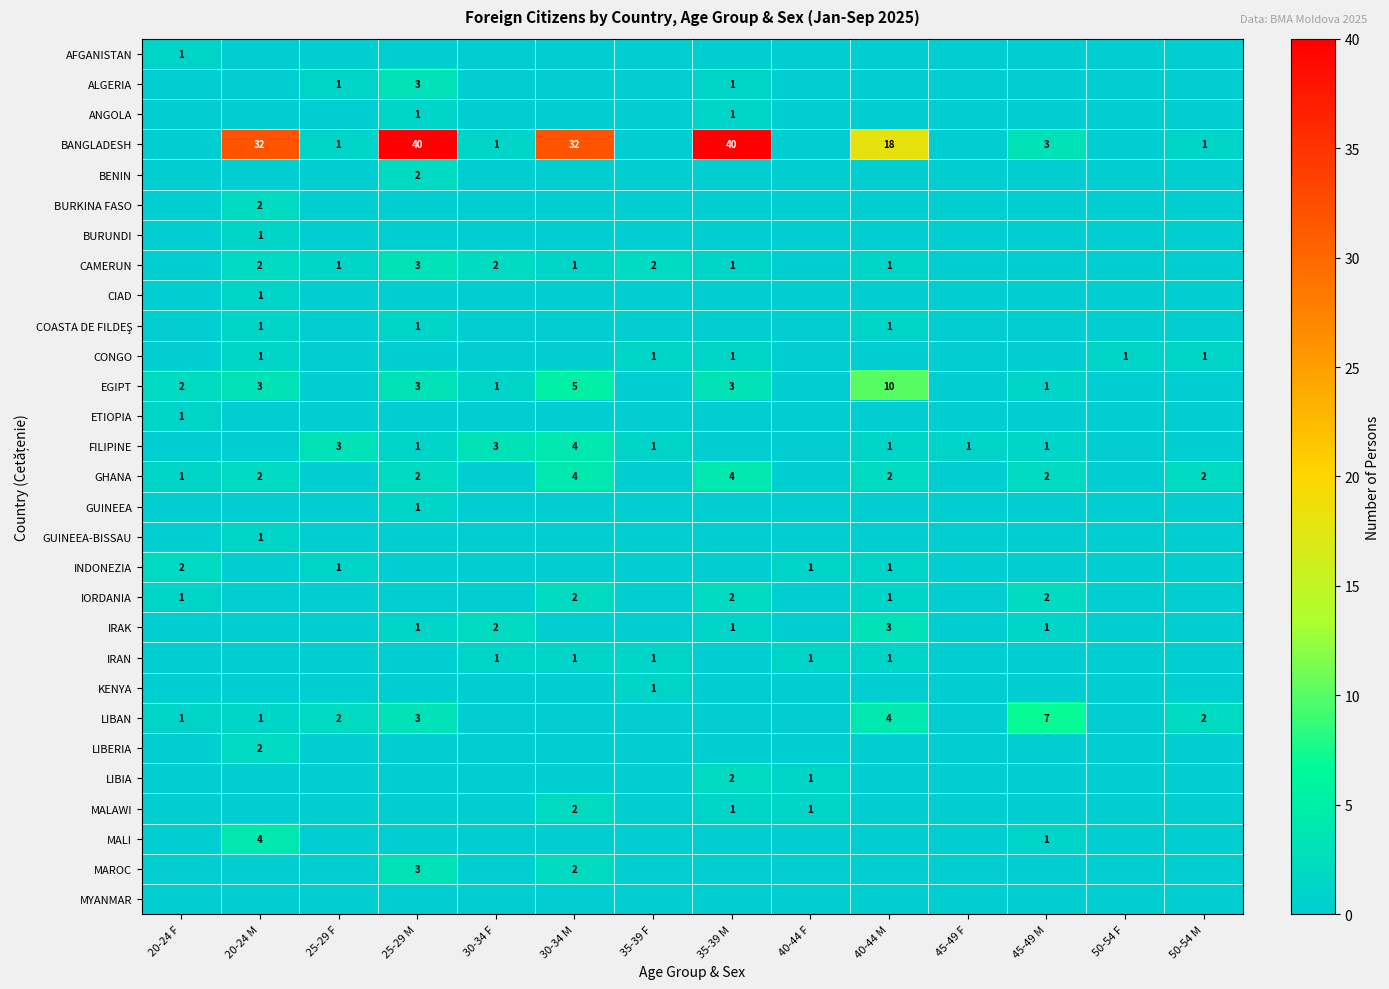

What is the difference between the BANGLADESH values at 35-39 M and 20-24 M?

8